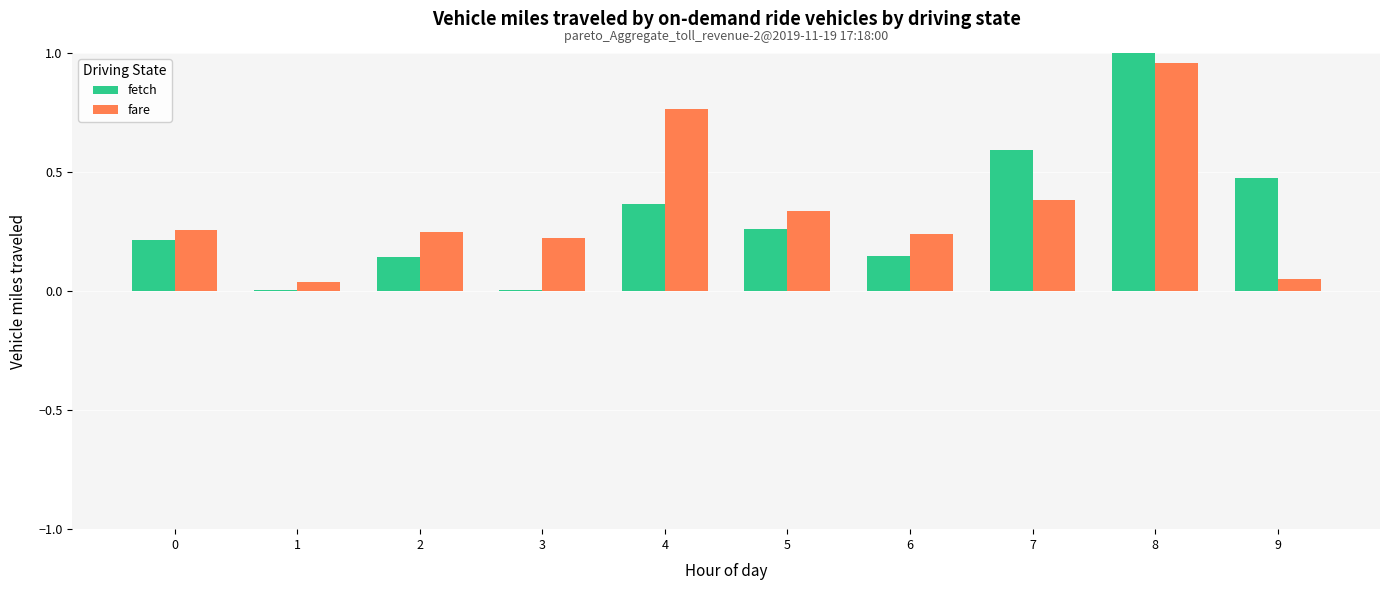

What is the sum of all fetch values?

3.2